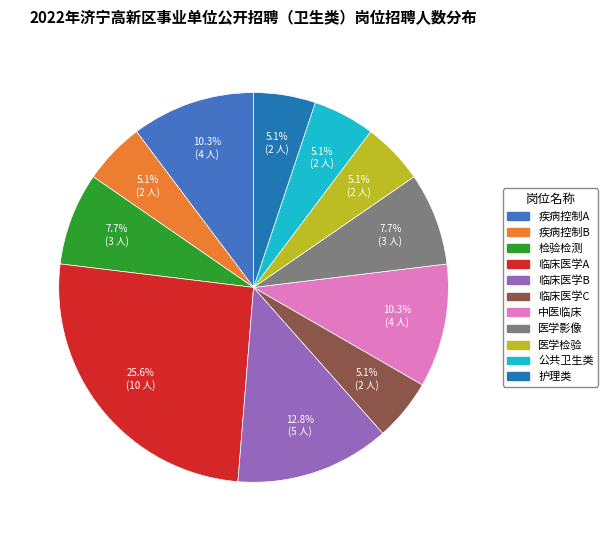

To the nearest percent, what is the average slice percentage?

9%